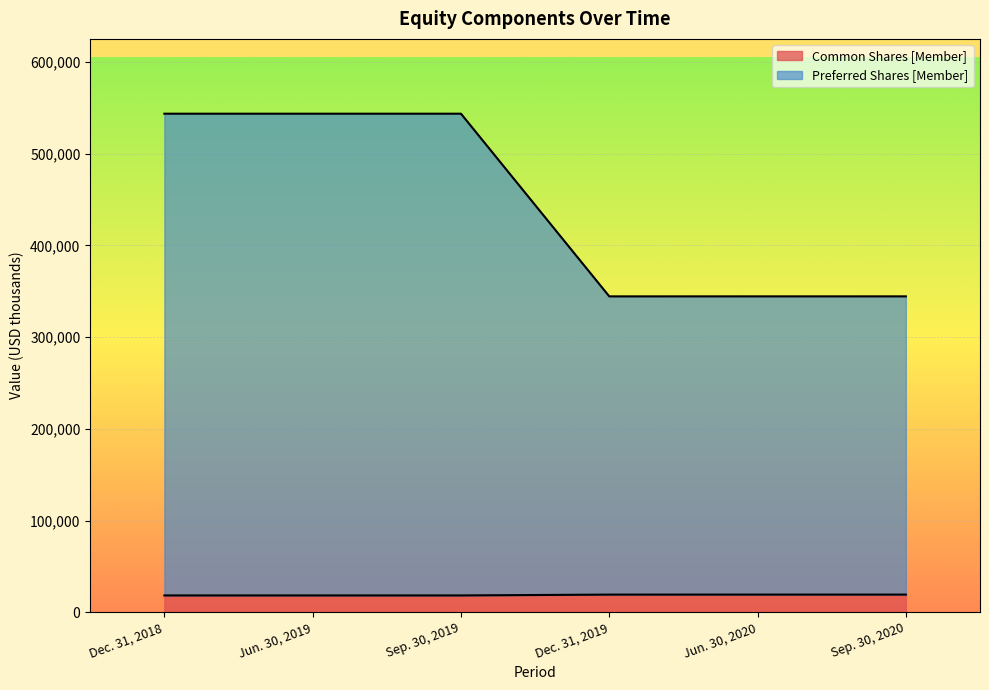

Does the chart display data point markers on the line(s)?

No